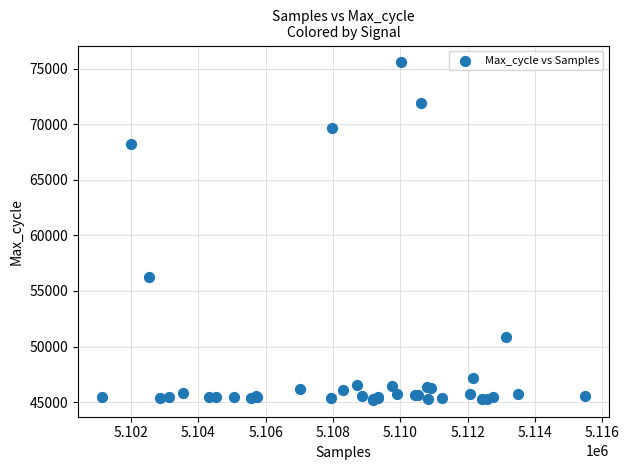

What Y value in the scatter plot is closest to 60384?

56261